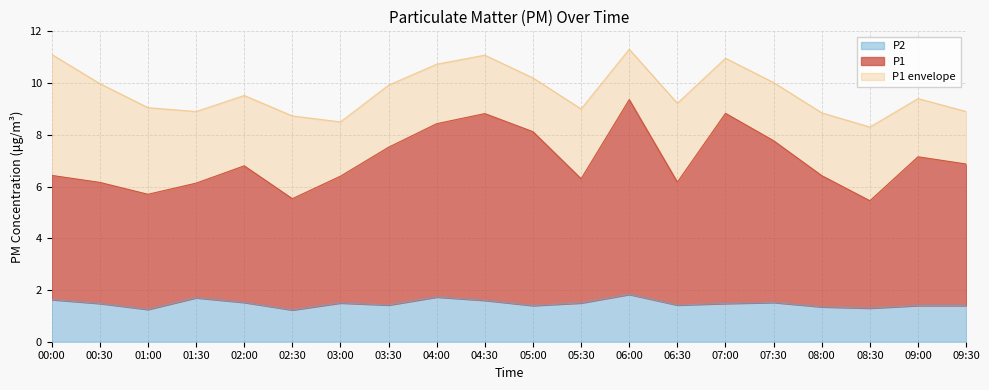

At how many categories does at least one series exceed 10?

7